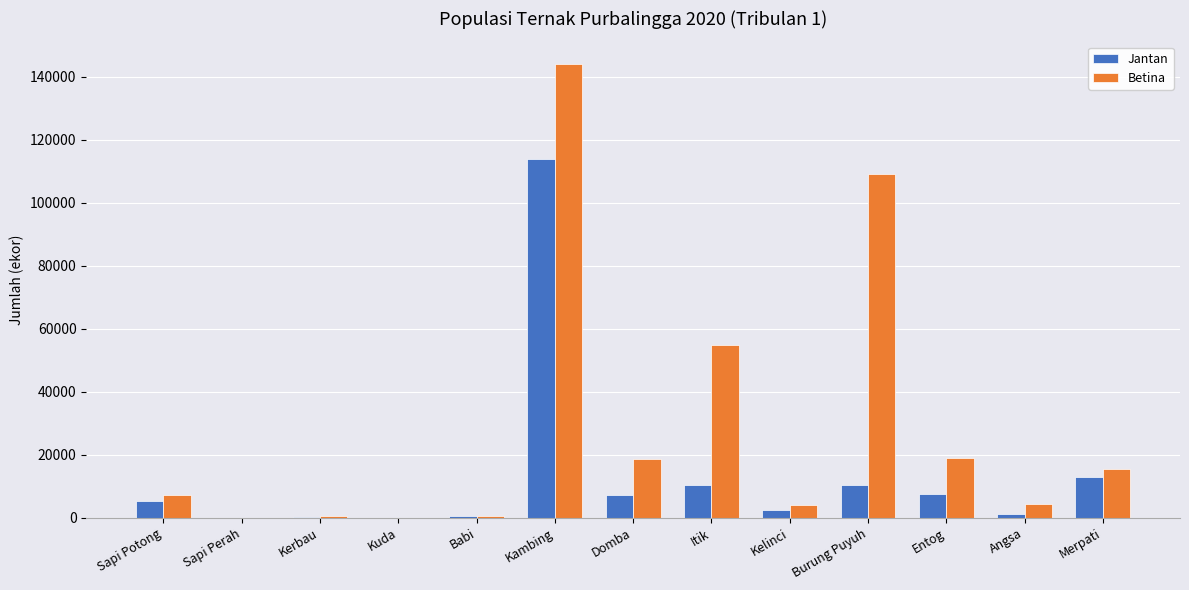

Count the number of categories in the chart.

13